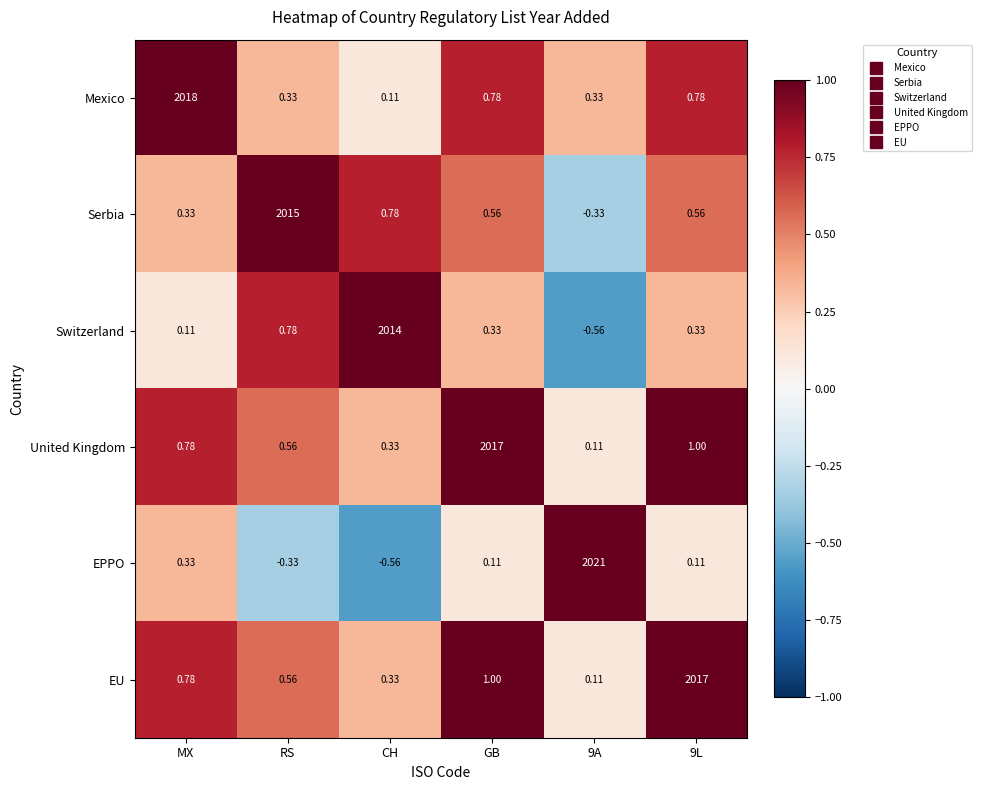

Between MX and CH, which series saw the biggest shift?

Mexico